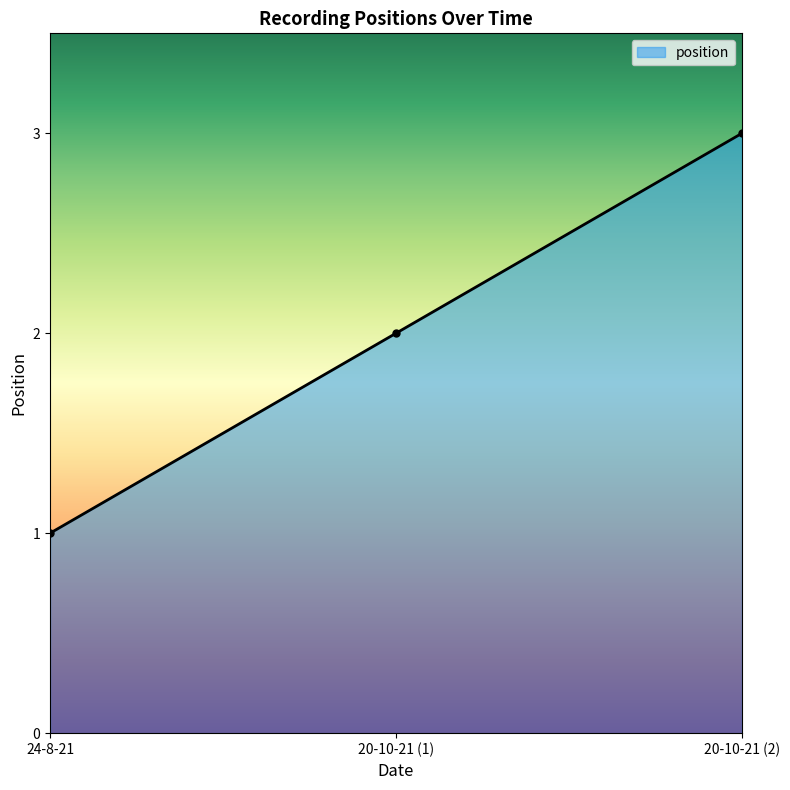

What is the greatest value displayed?

3